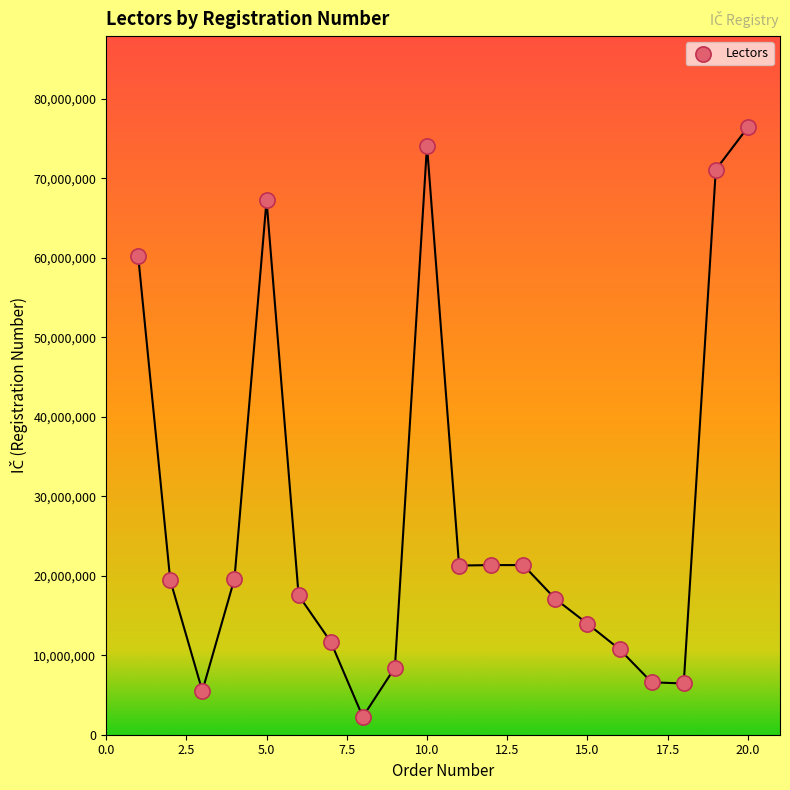

What is the range of X values (max minus min)?

19